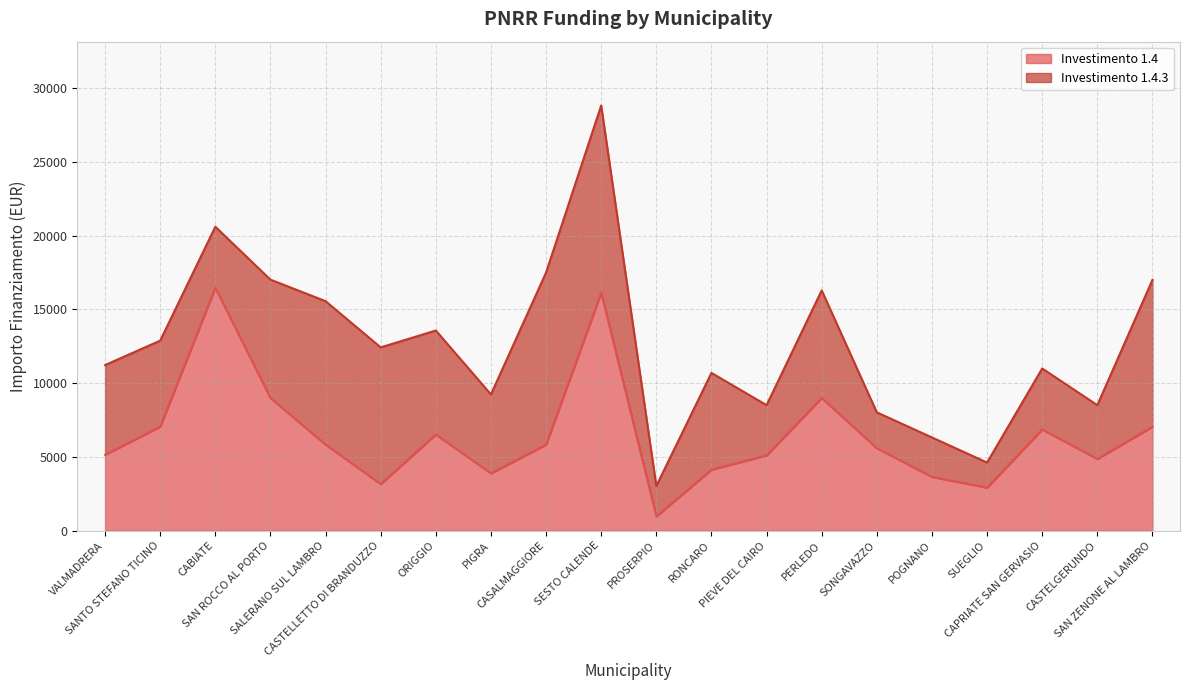

What is the maximum value shown in the chart?

16464